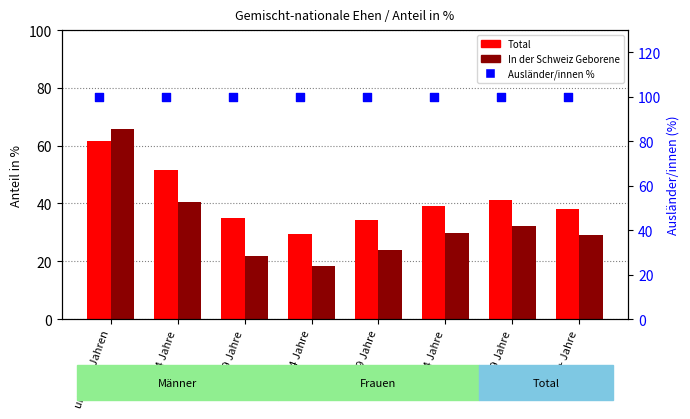

Which series has the largest total across all categories?

% Ausländer/innen